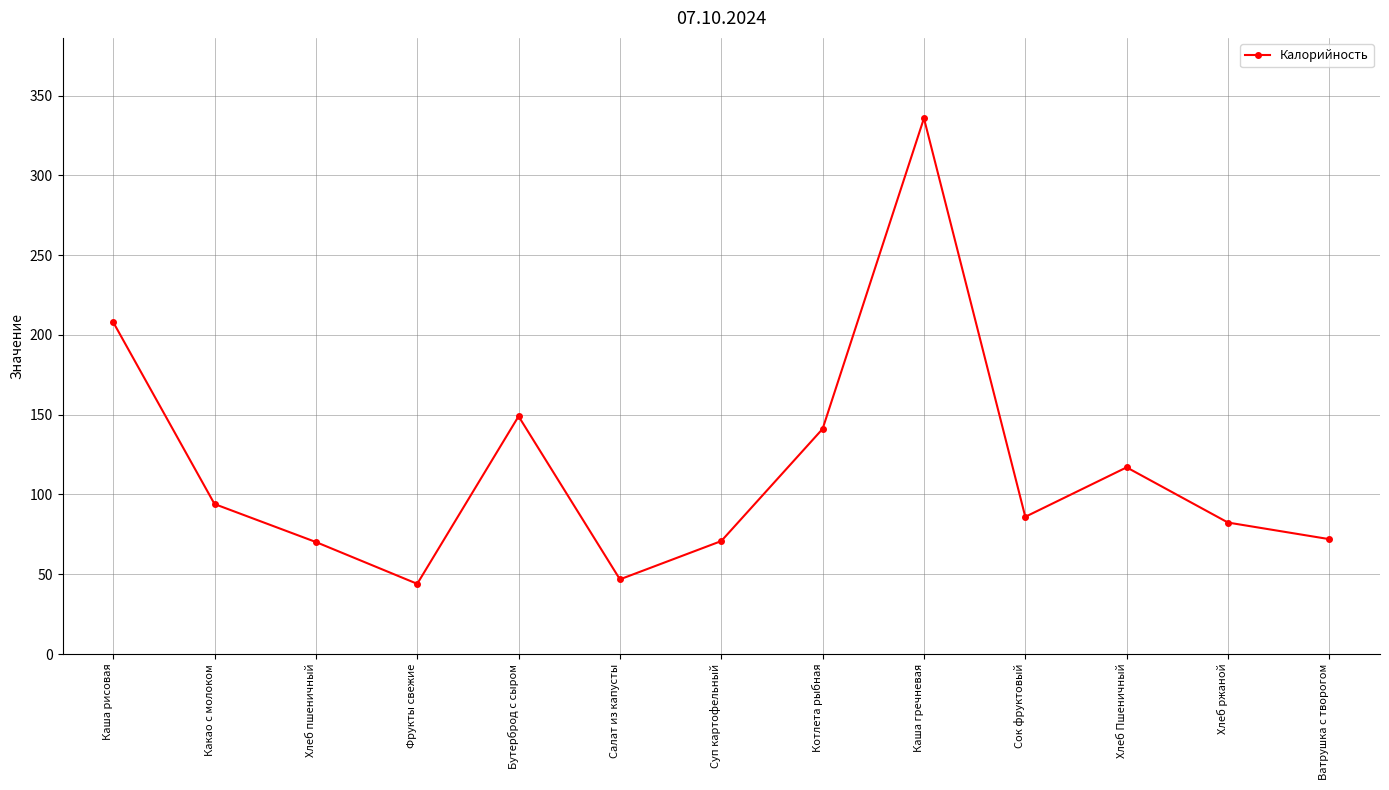

What is the average value?

116.7